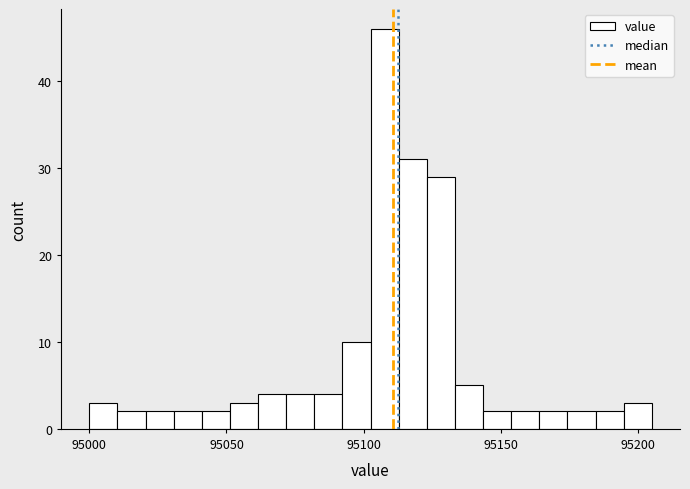

Read against the x-axis, roughly where is the centre of the tallest bar?

95110